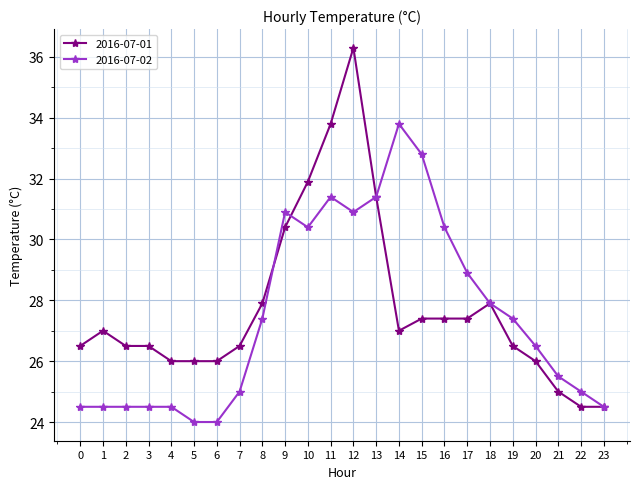

Is it true that 2016-07-02 equals 10.4 at 19?

False